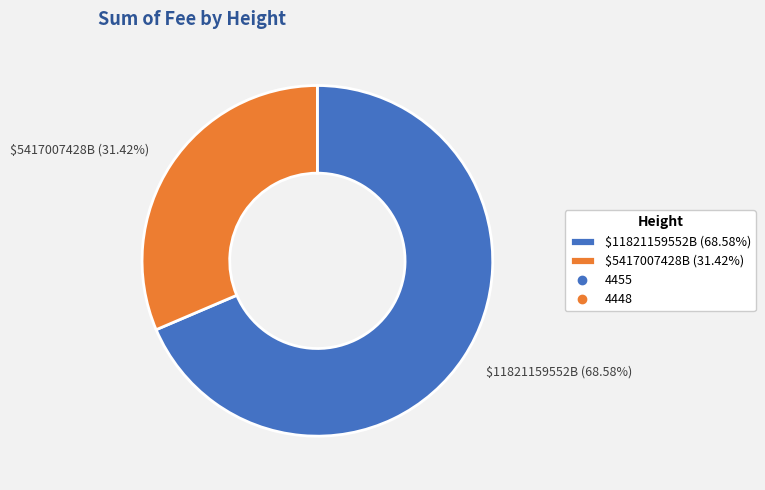

What is the largest slice in the pie chart?

$11821159552B (68.58%)